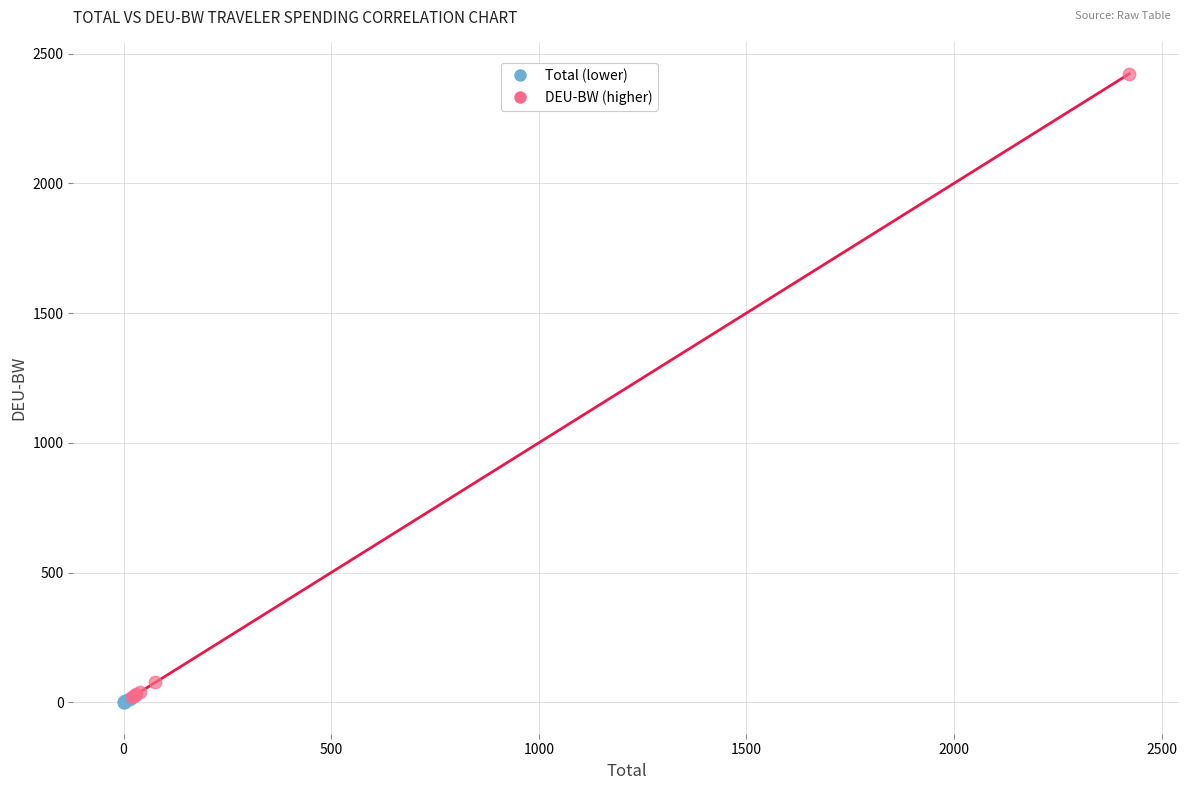

Which series reaches the maximum Y coordinate?

DEU-BW (higher)